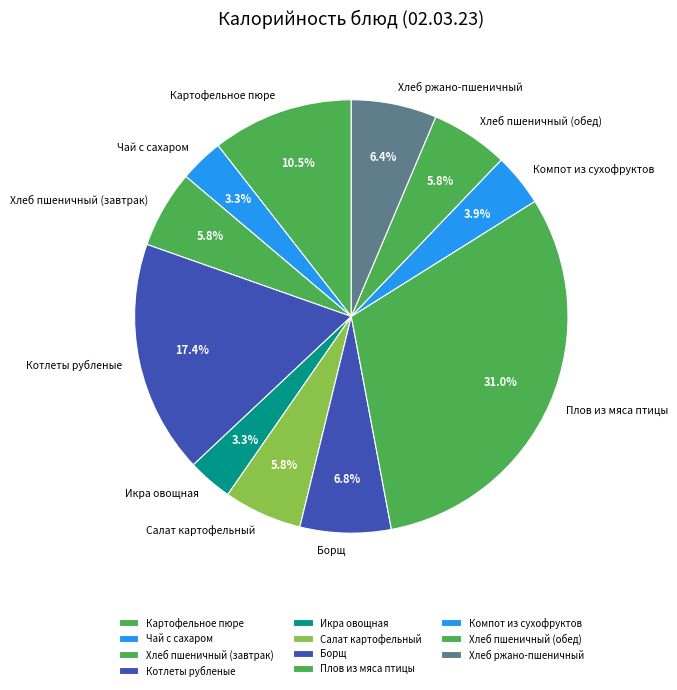

Is the sum of Хлеб ржано-пшеничный and Хлеб пшеничный (завтрак) greater than half?

No